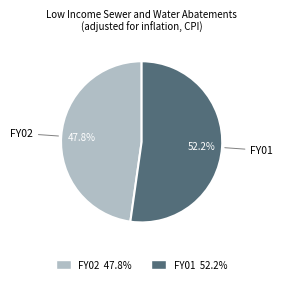

The FY01 slice represents 52% of the pie. True or false?

True